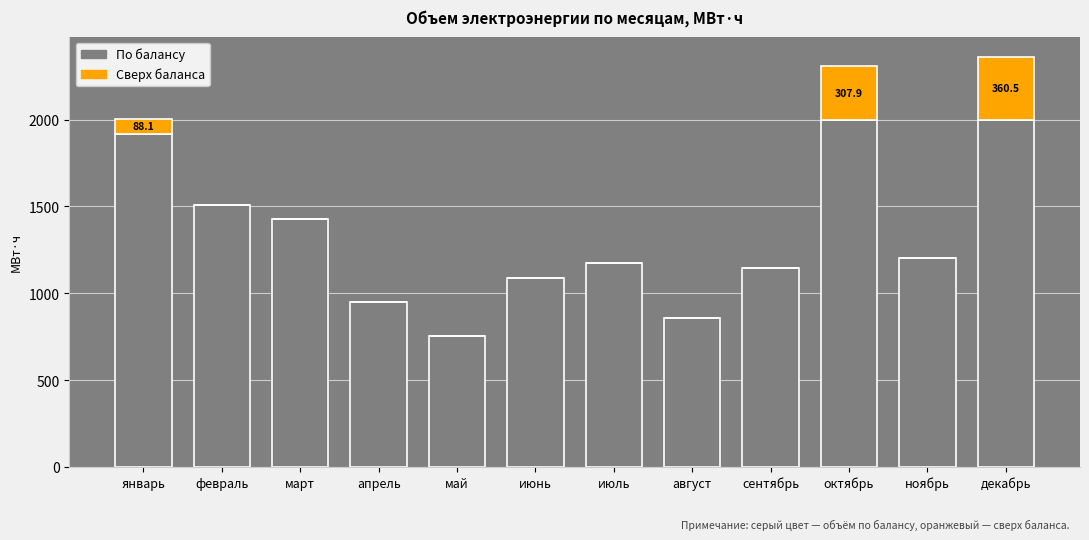

The value of По балансу at январь is 796.8. True or false?

False